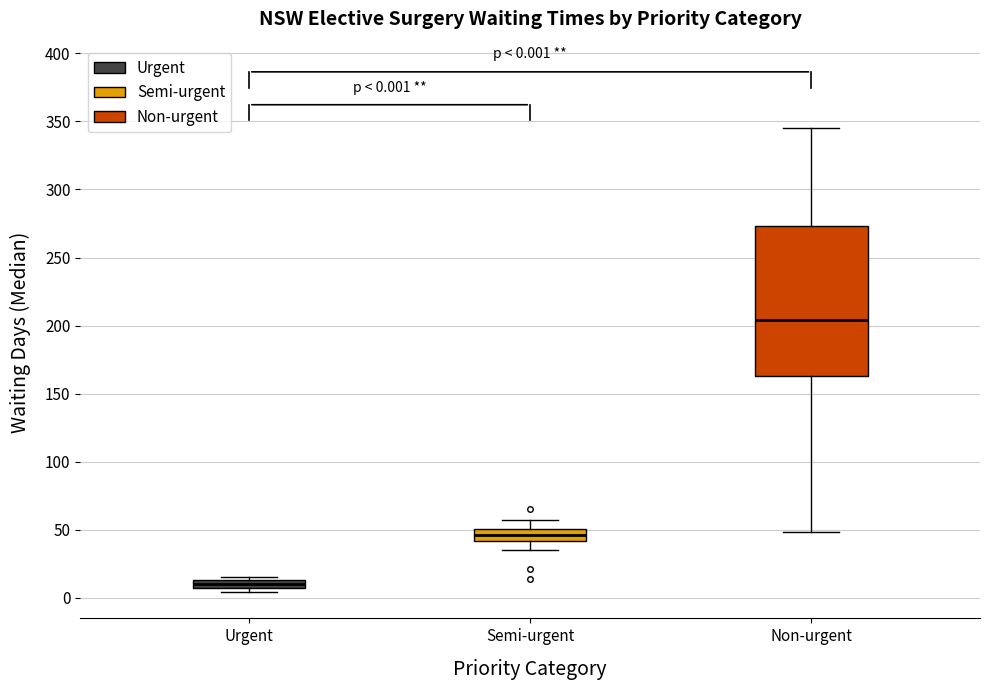

Comparing the boxes themselves (not the whiskers), which one is the tallest?

Non-urgent